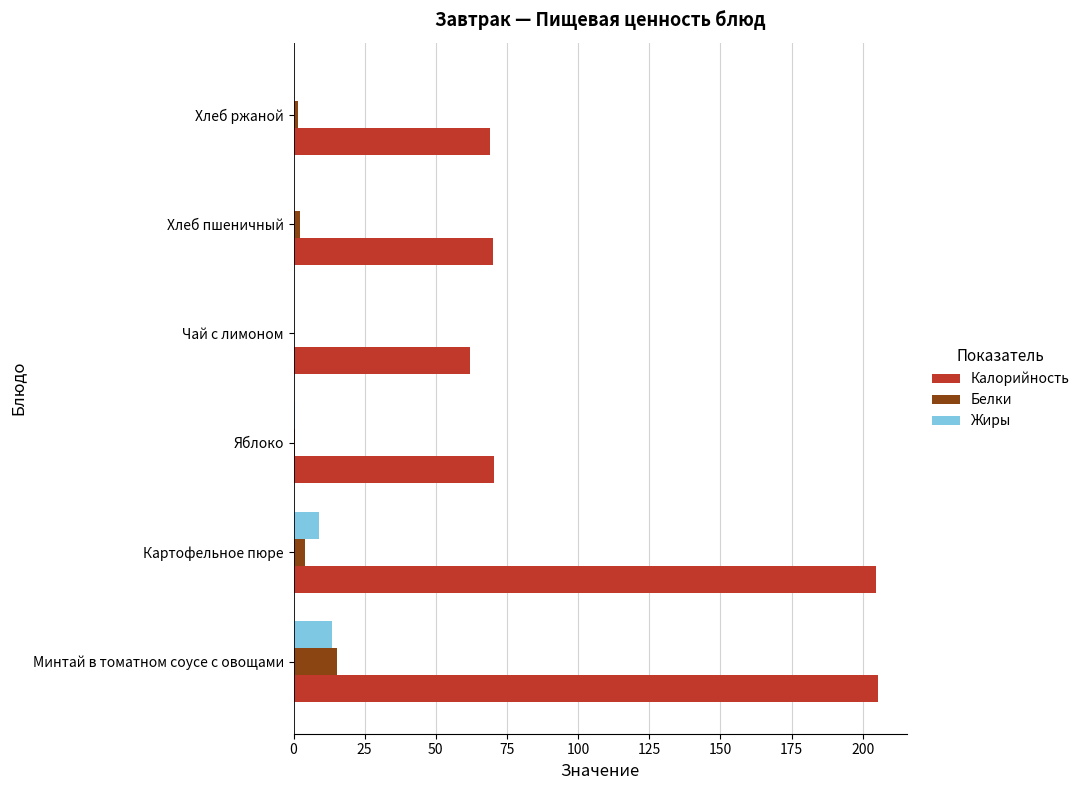

What is the maximum value for Калорийность?

205.3